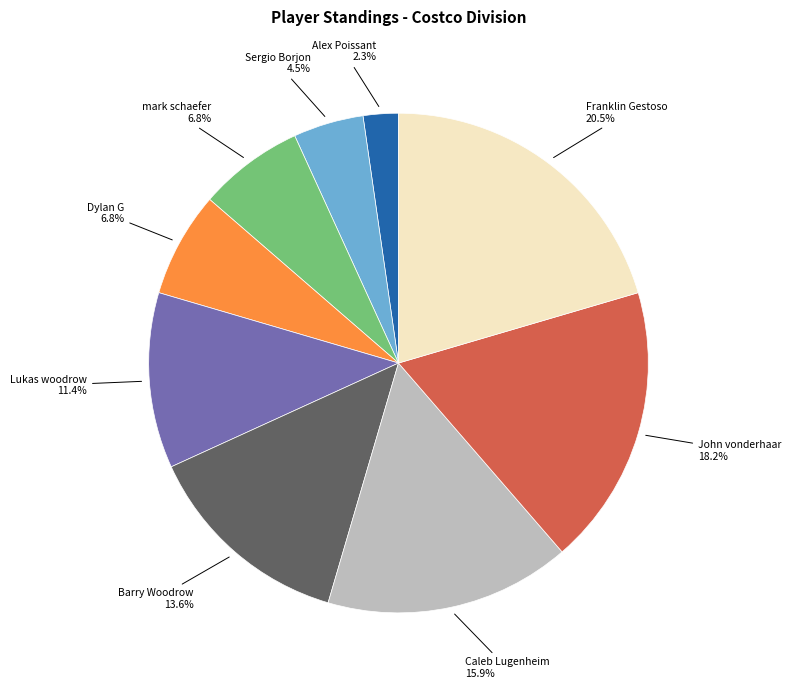

To the nearest percent, what is the average slice percentage?

11%